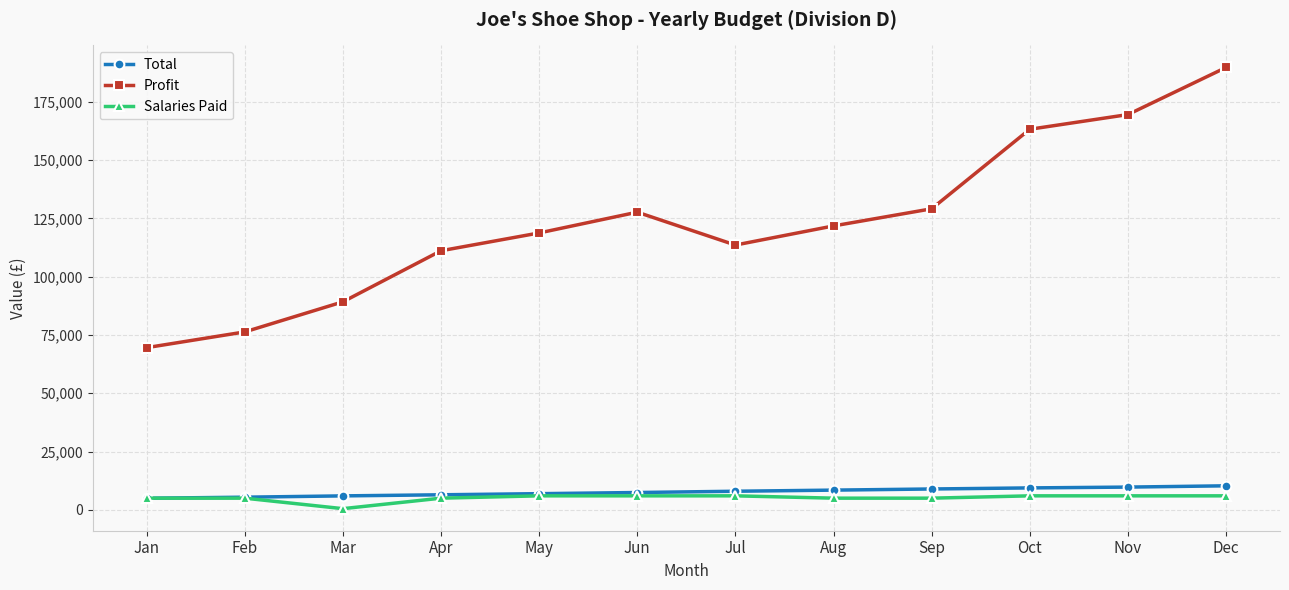

True or false: Salaries Paid and Profit cross at least once.

False